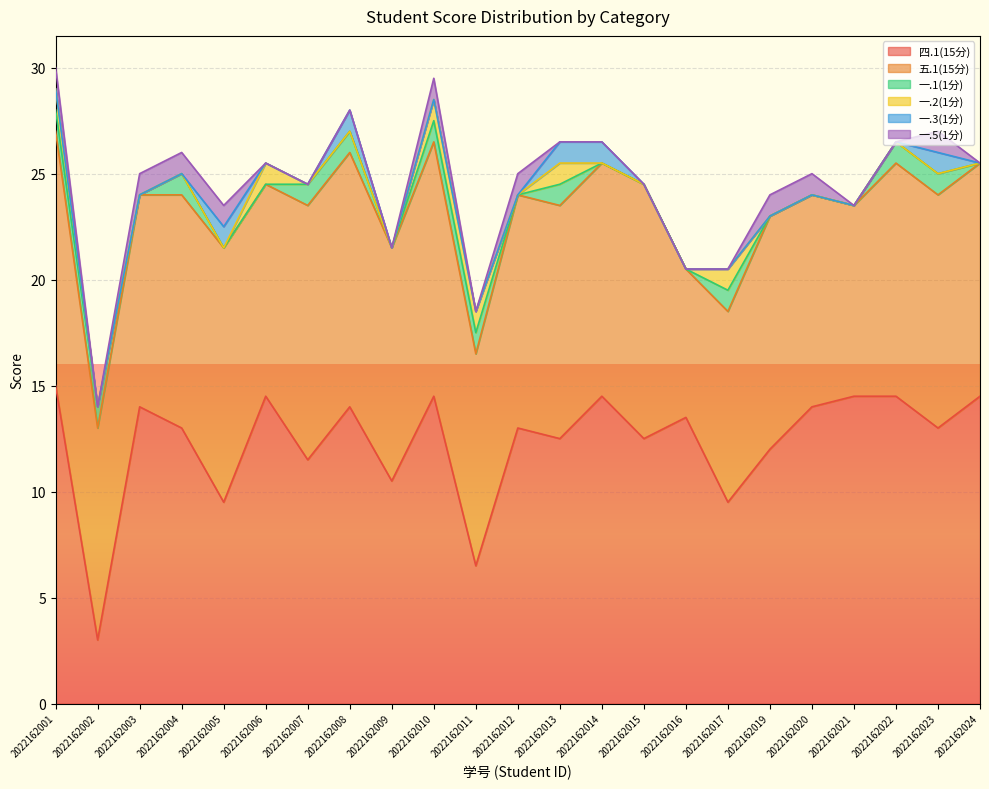

How many interior local valleys does the 五.1(15分) series have?

5